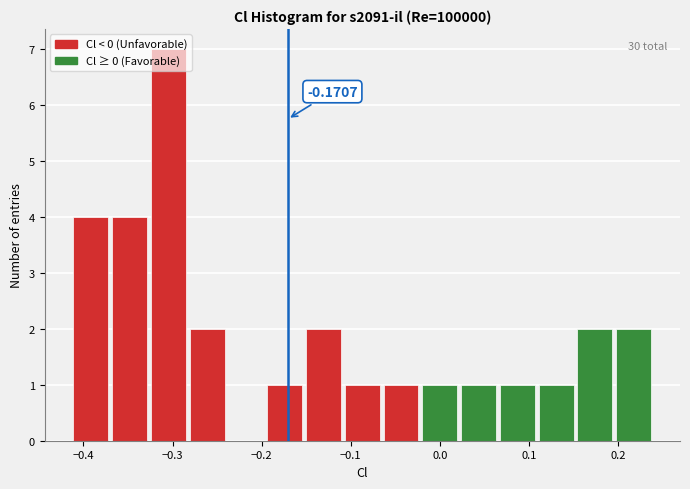

Which range on the x-axis has the tallest bar?

-0.33 to -0.28